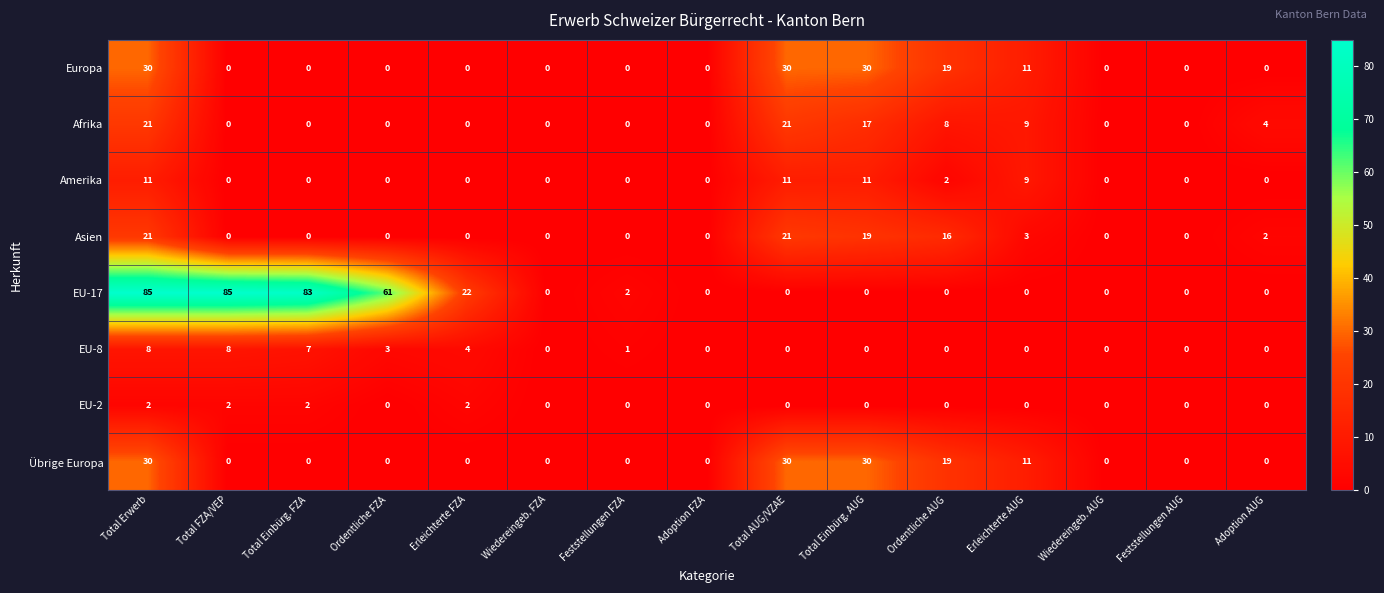

What is the sum of all EU-8 values?

31